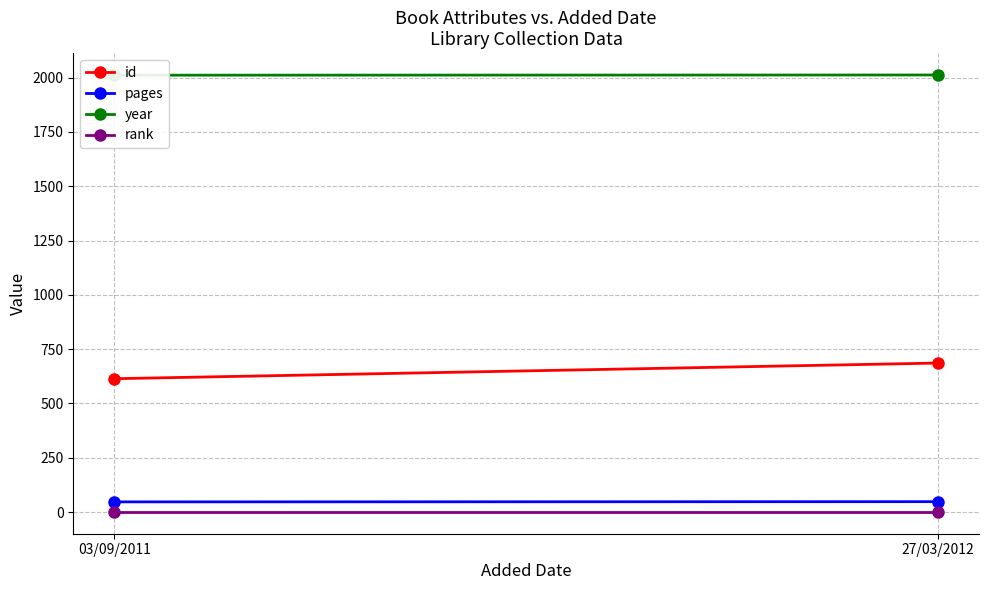

At which category is the sum across all series the highest?

27/03/2012